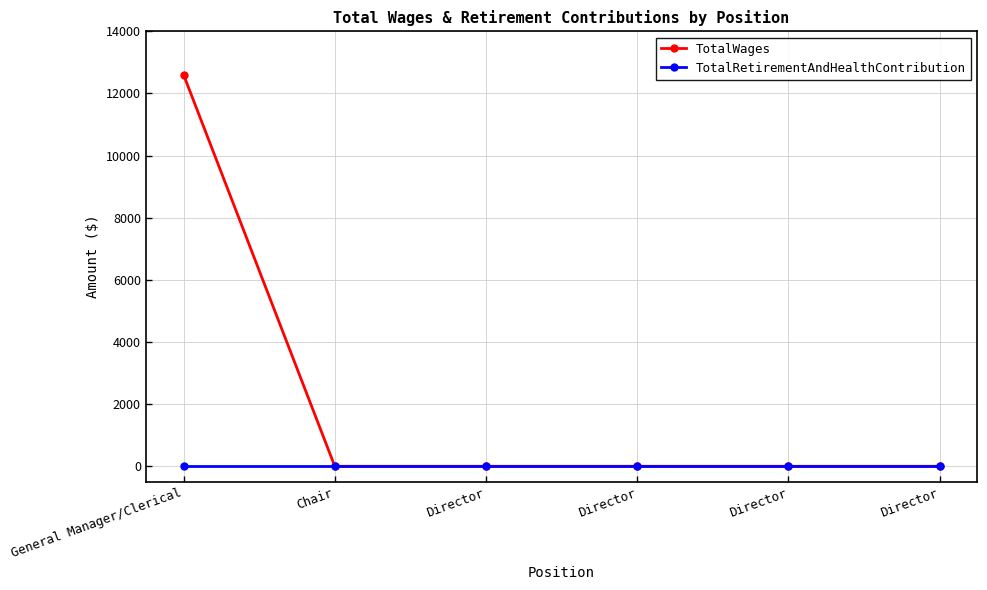

Reading left to right, transcribe all the data shown in this chart.

TotalWages: 12600	0	0	0	0	0
TotalRetirementAndHealthContribution: 0	0	0	0	0	0